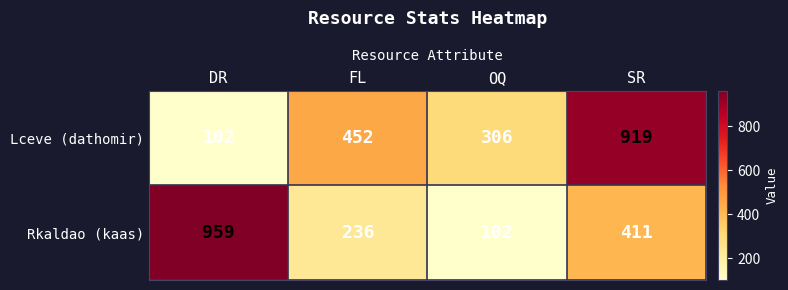

The Lceve (dathomir) series shows 623 at SR. True or false?

False